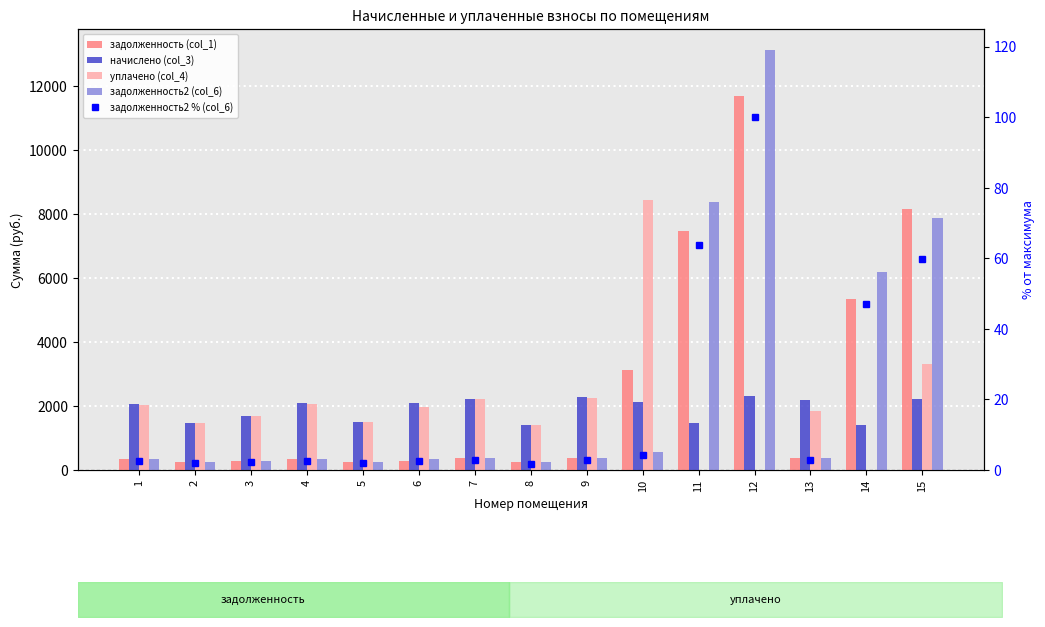

What is the sum of the уплачено (col_4) values at 8 and 10?

9832.3